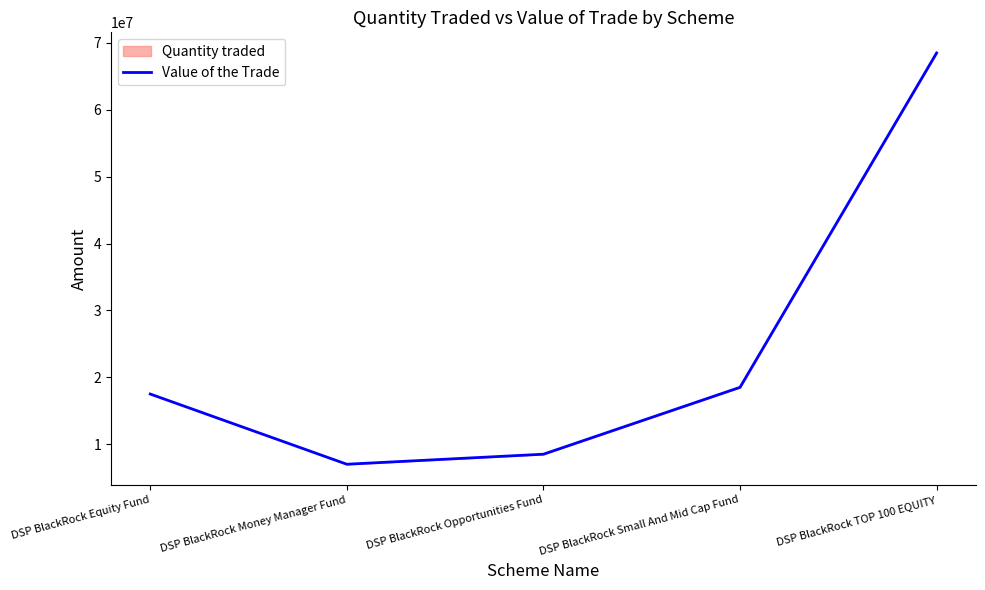

How many interior local valleys (lower than both neighbors) does the data have?

1